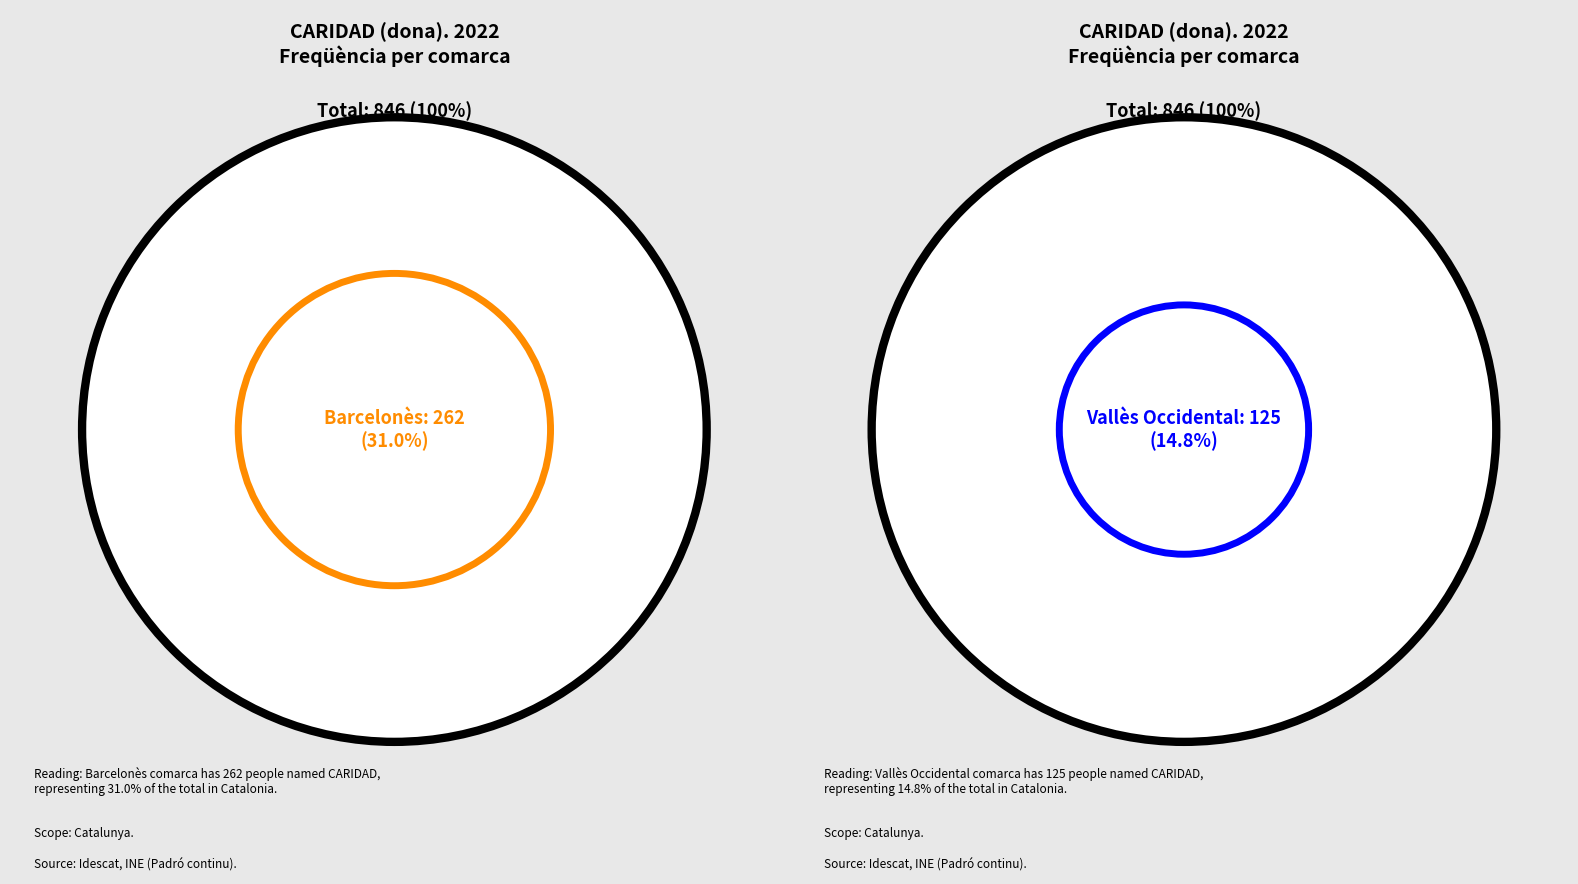

Is Baix Camp the majority of the pie?

No